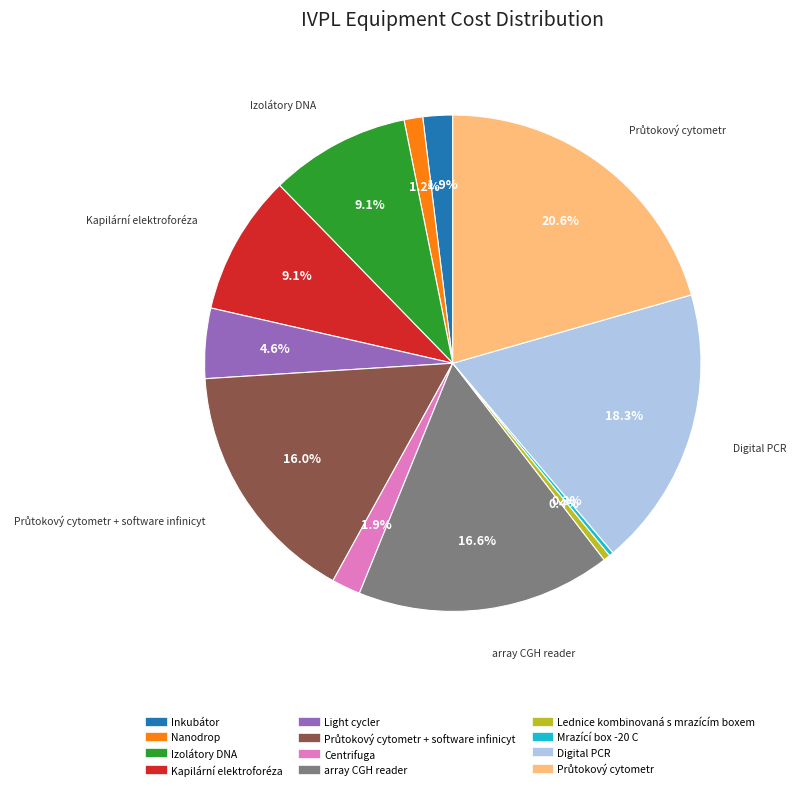

Is there a majority slice in this chart?

No